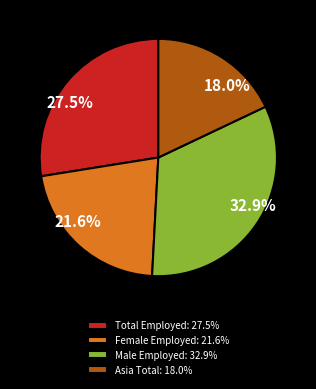

What portion of the pie excludes Male Employed?

67.1%